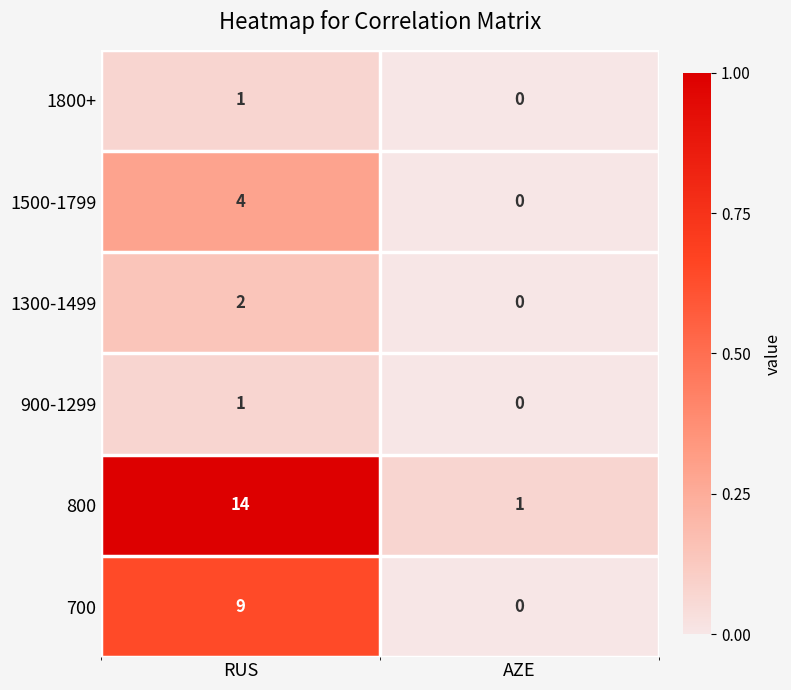

Reading left to right, transcribe all the data shown in this chart.

1800+: 1	0
1500-1799: 4	0
1300-1499: 2	0
900-1299: 1	0
800: 14	1
700: 9	0